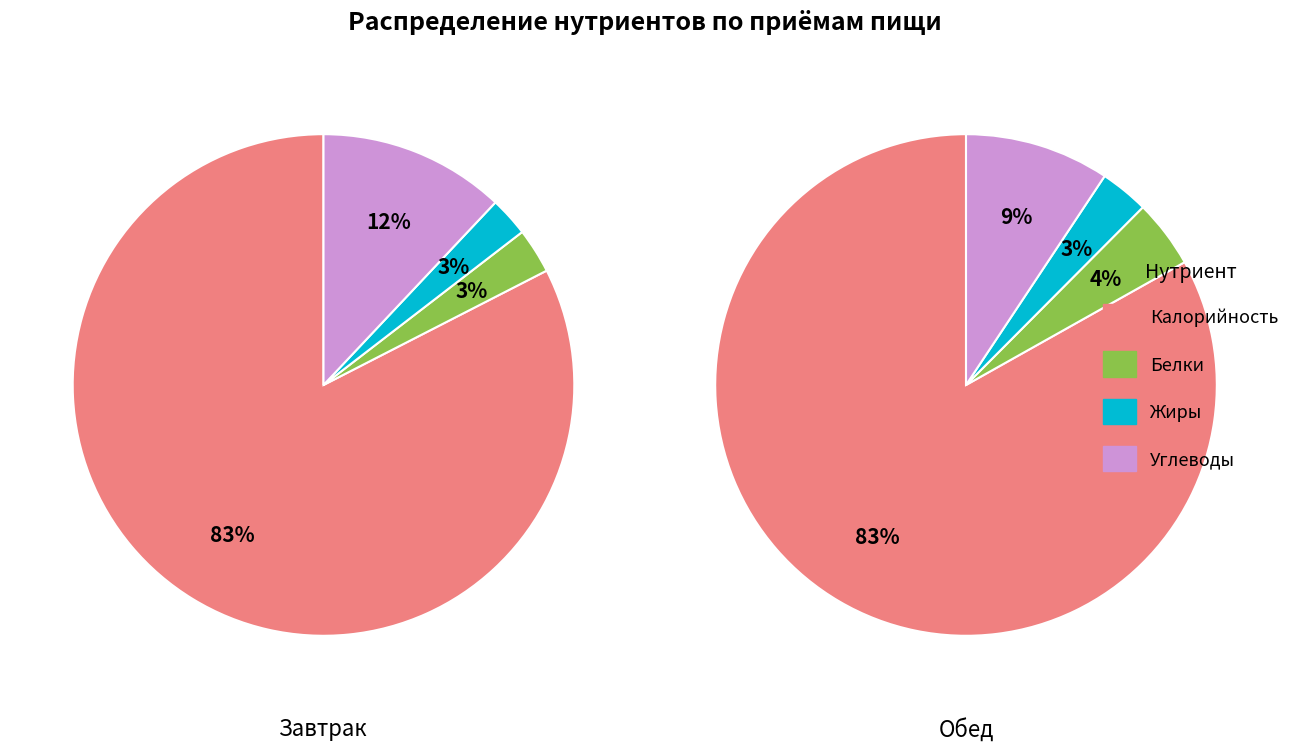

Is it true that Углеводы is 1% of the pie?

False